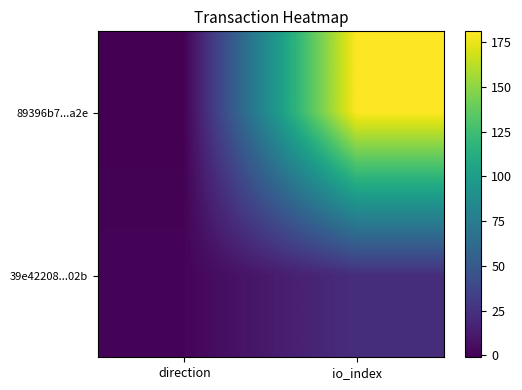

Between direction and io_index, which is larger?

io_index